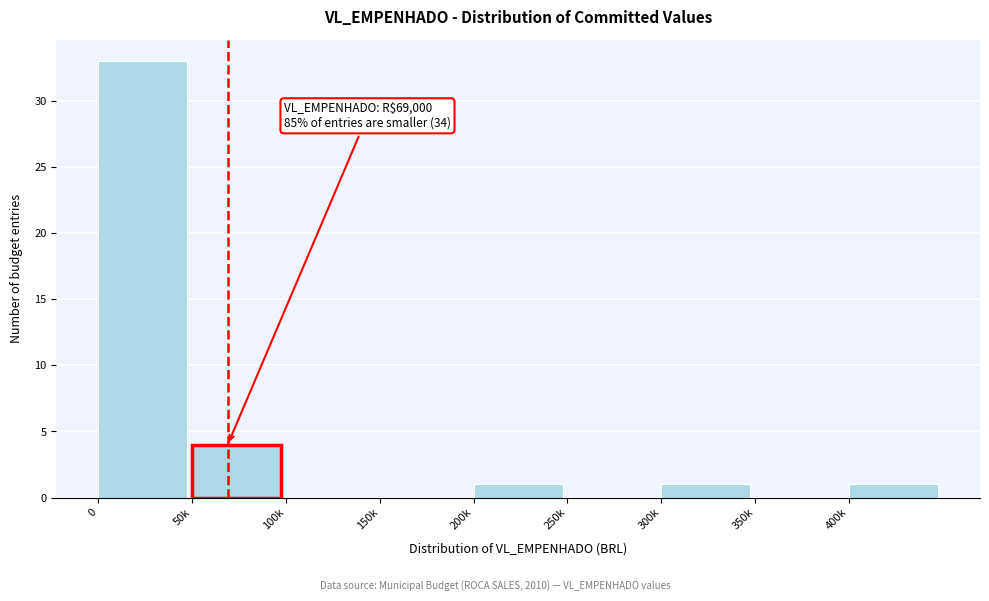

Reading right to left, extract all data points from this chart.

400k=1	350k=0	300k=1	250k=0	200k=1	150k=0	100k=0	50k=4	0=33